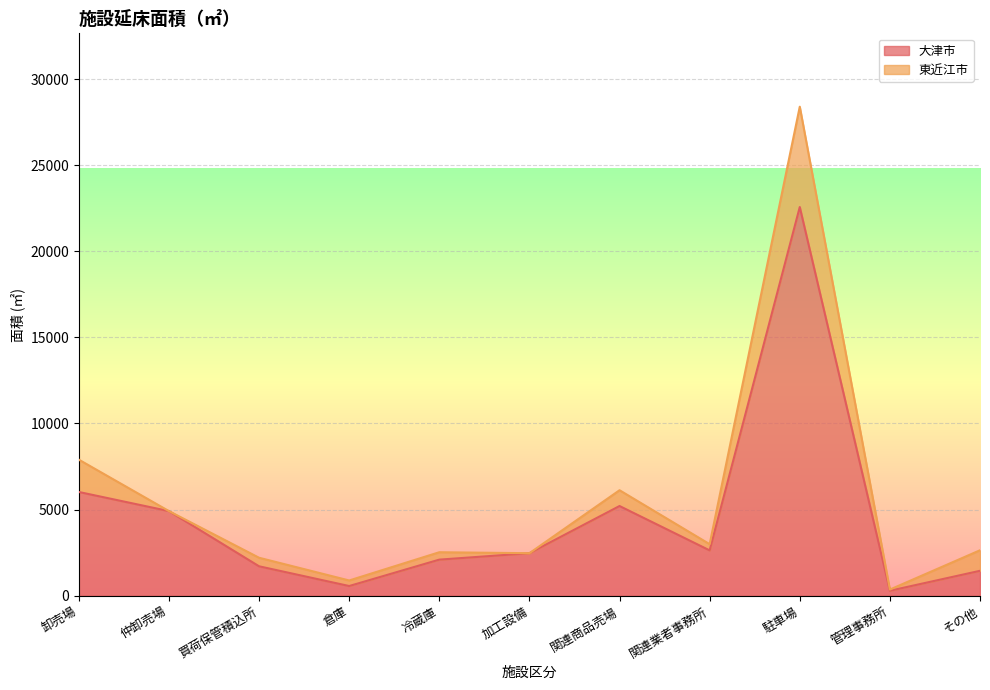

Reading right to left, what are all the values shown in this chart?

1446	288	22569	2632	5208	2468	2095	562	1708	4913	6023